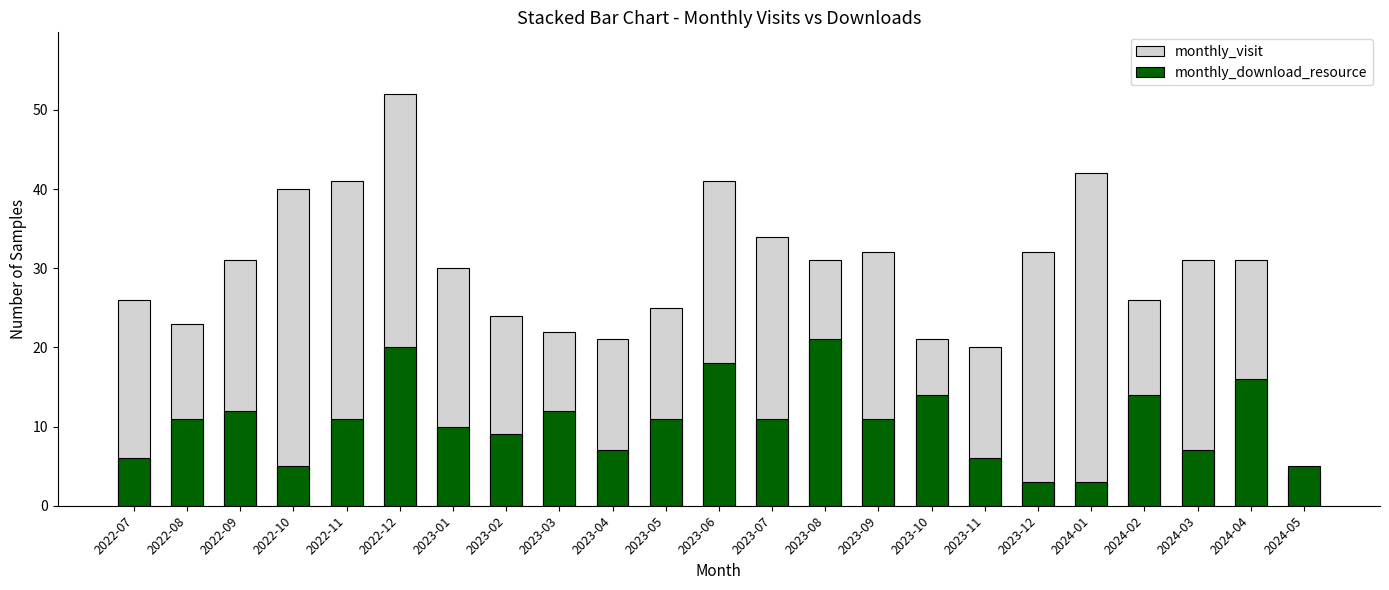

What is the value of the monthly_visit bar at the 16th from the left?

21